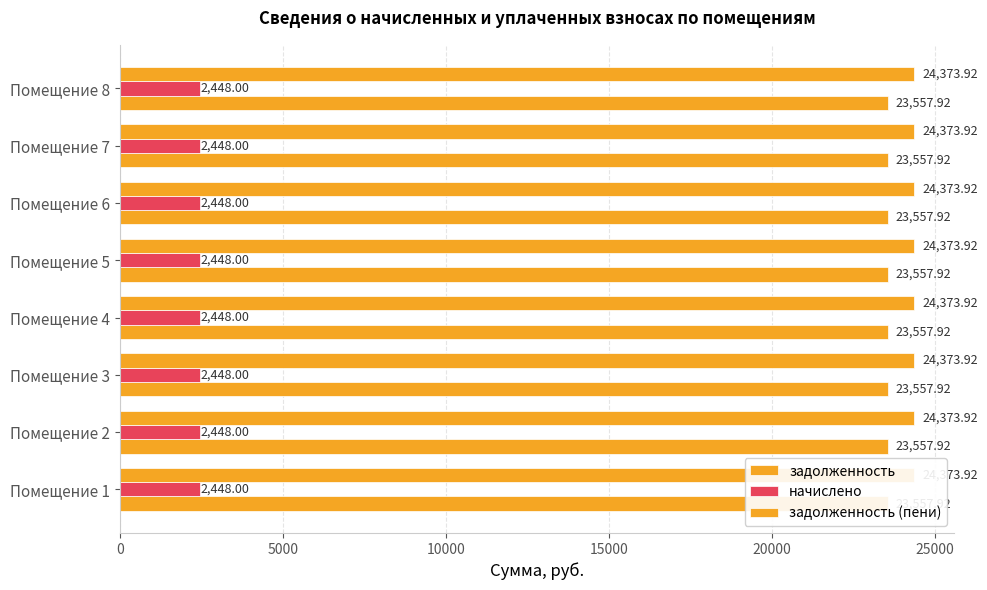

Which series has the widest spread of values?

задолженность